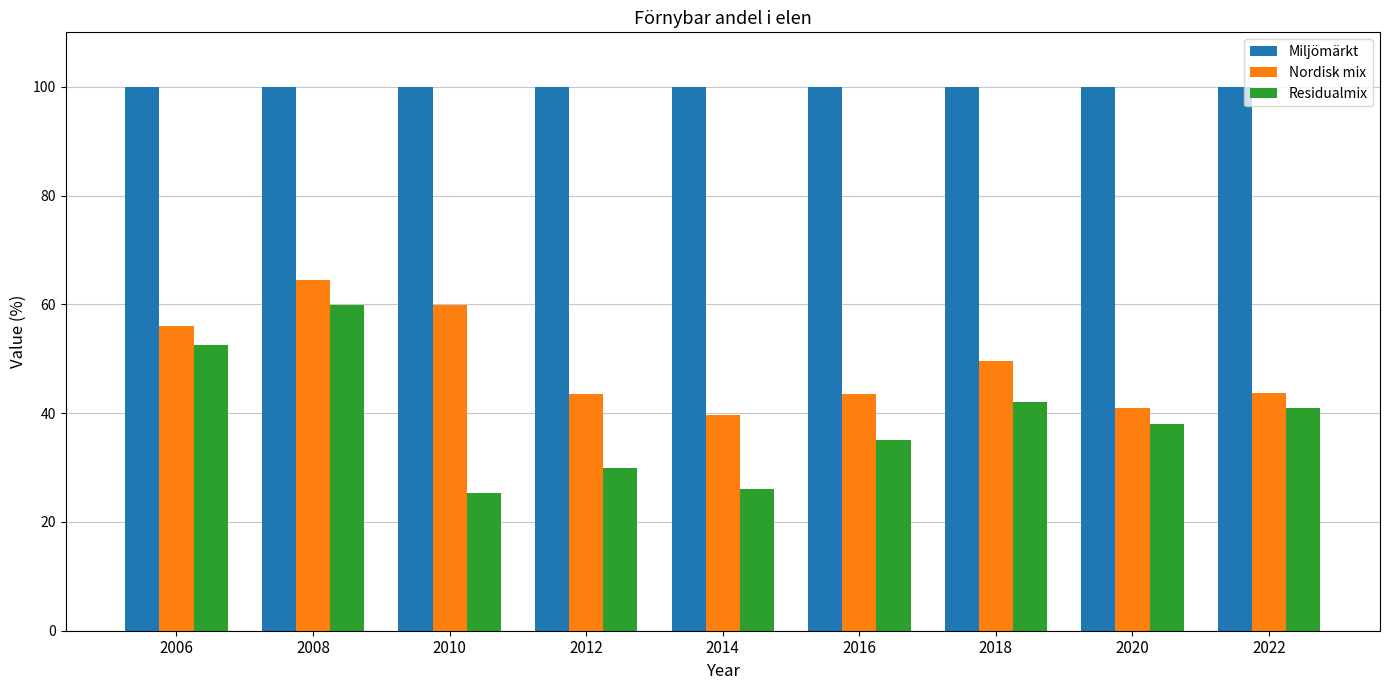

How many data points does each series have?

9